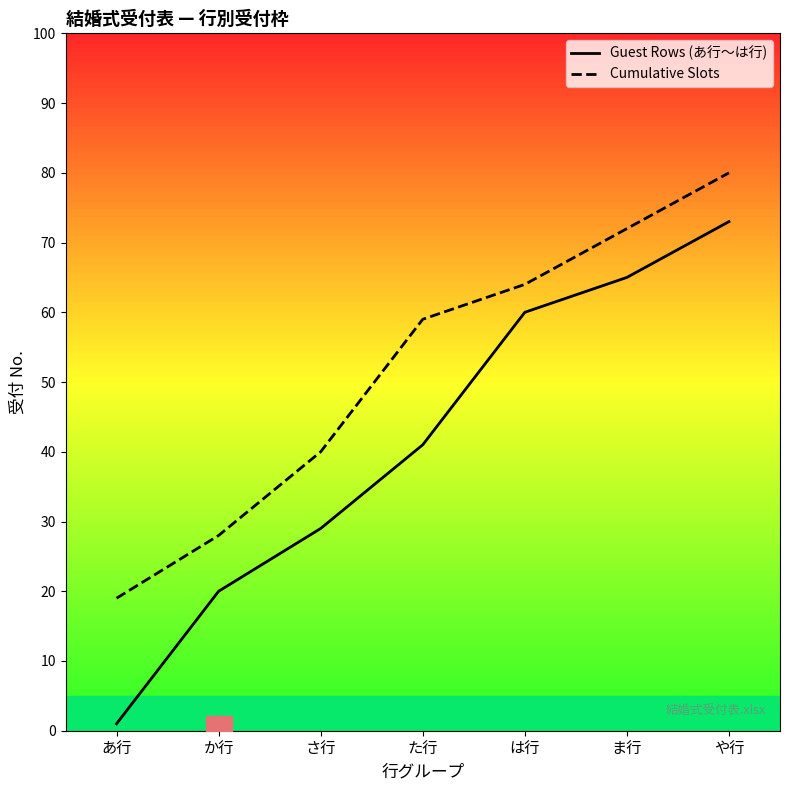

How many categories are shown in the chart?

7